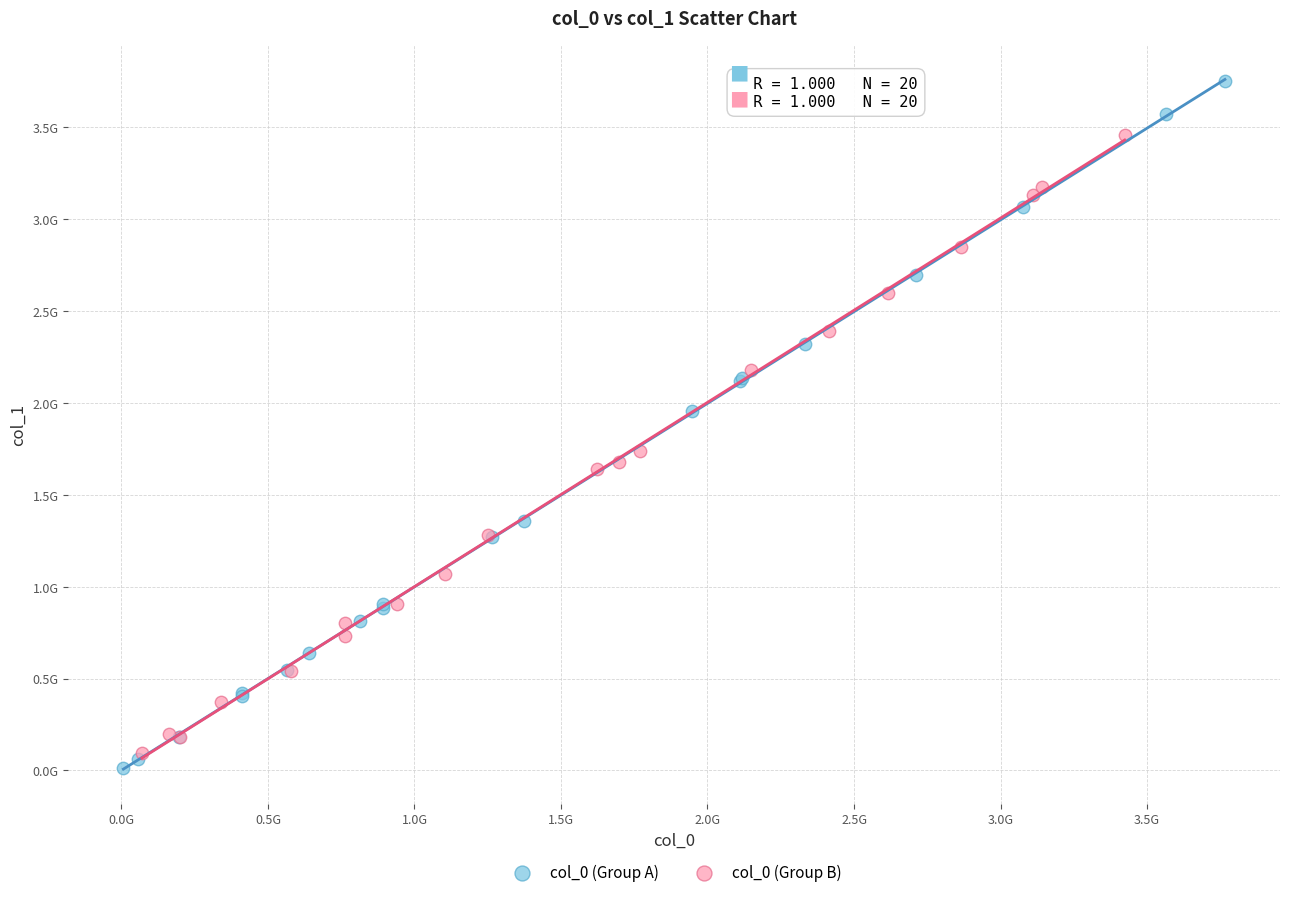

Which series has the largest Y range (max minus min)?

col_0 (Group A)